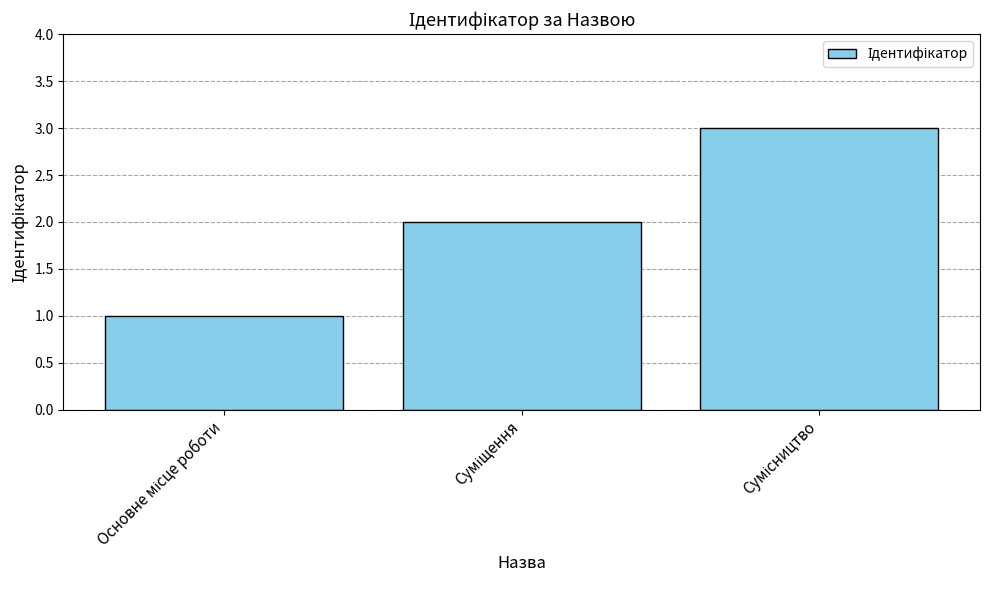

How many series are shown in this chart?

1